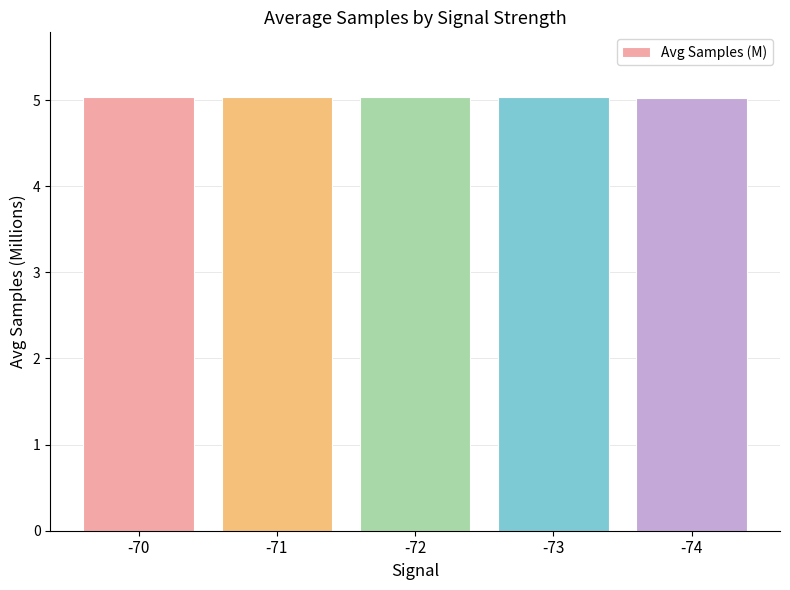

What is the value of the 3rd bar from the left?

5.0